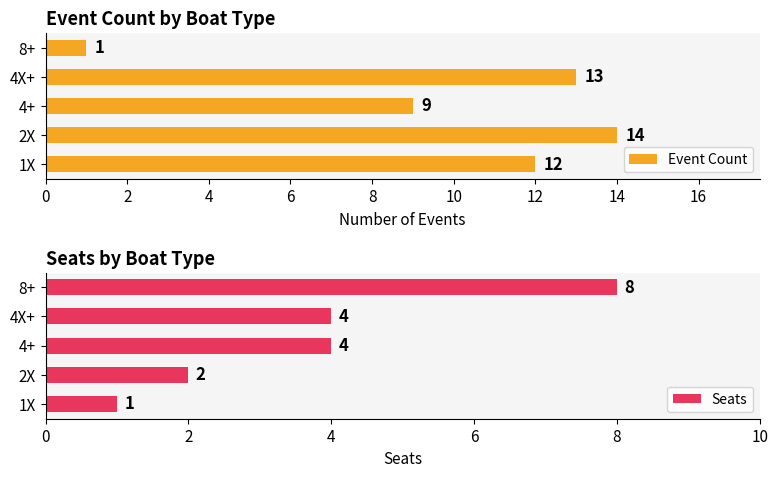

Does the chart contain stacked bars?

No